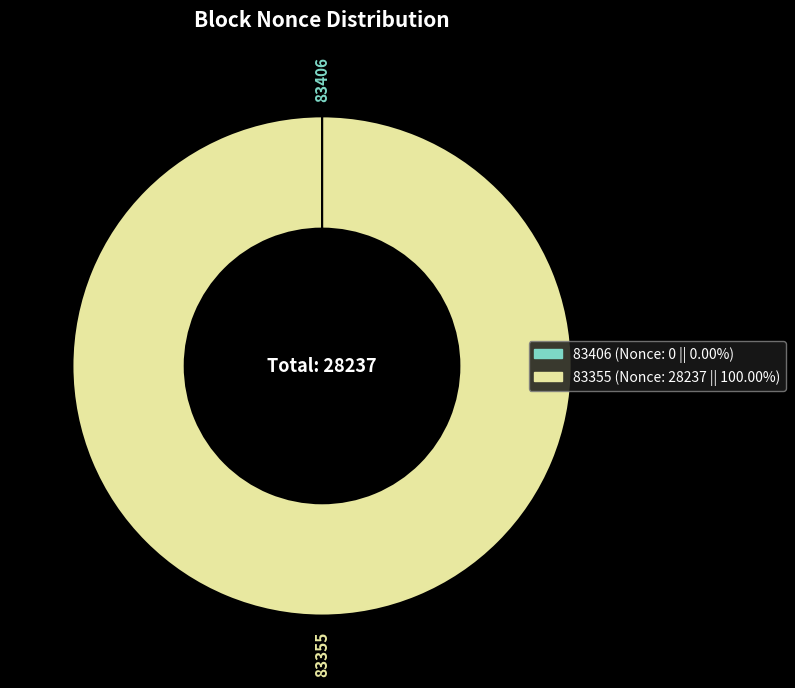

Is there a majority slice in this chart?

Yes